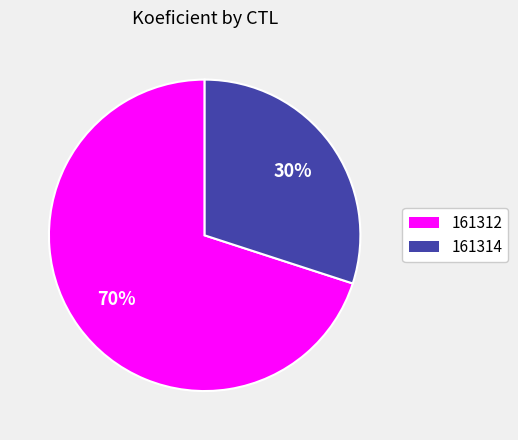

What is the largest slice in the pie chart?

161312